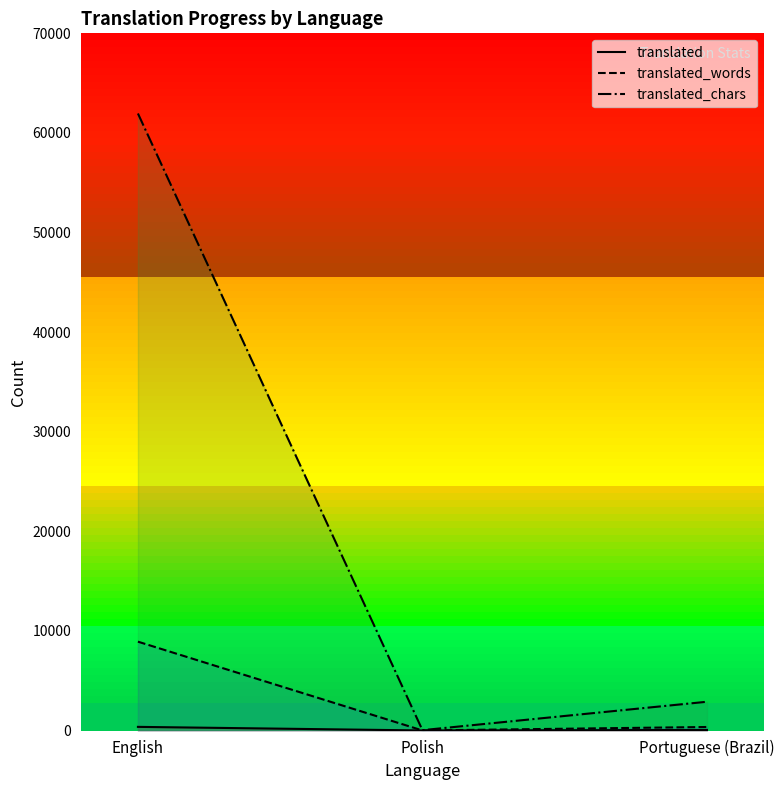

Does the chart display data point markers on the line(s)?

No